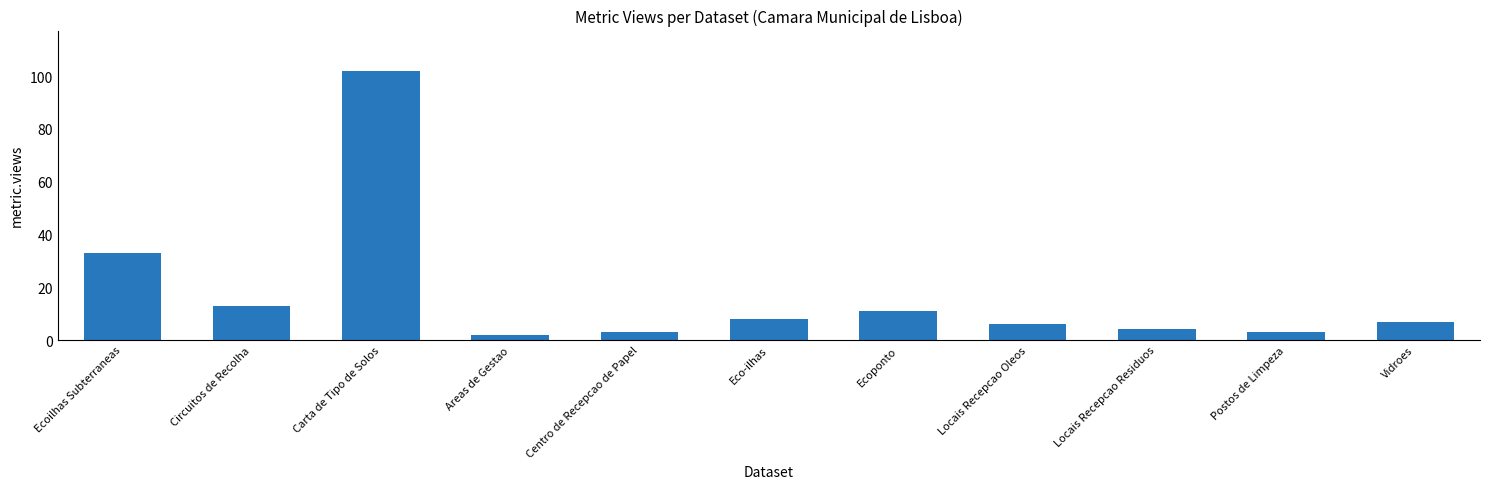

What is the difference between the maximum and minimum values?

100